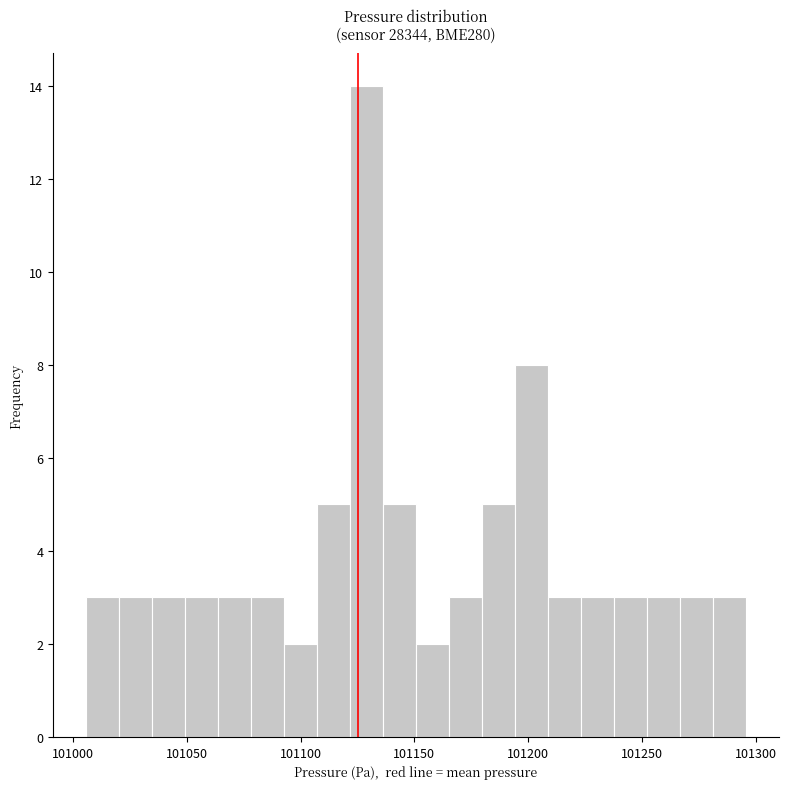

Read against the x-axis, roughly where is the centre of the tallest bar?

101130